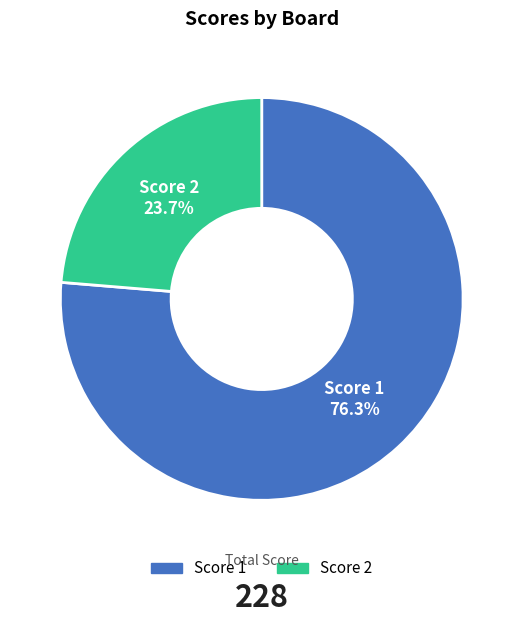

Does any single category account for the majority?

Yes